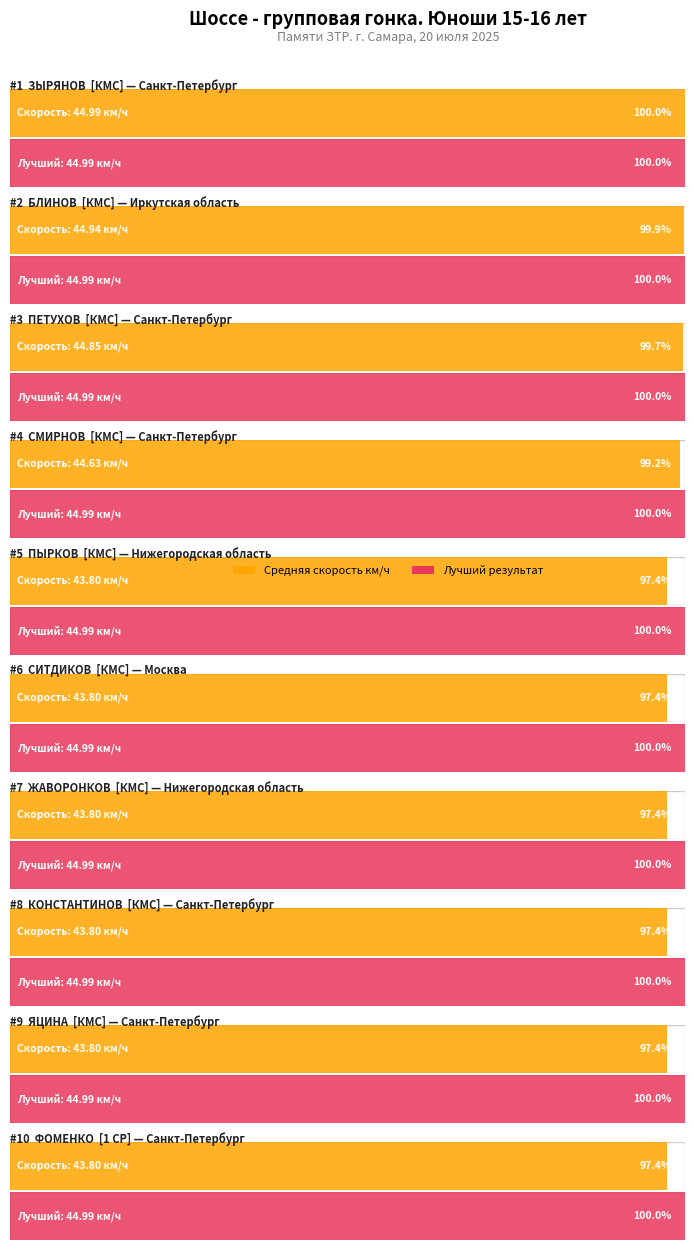

At which label is Maximum utilization closest to 44?

ПЫРКОВ